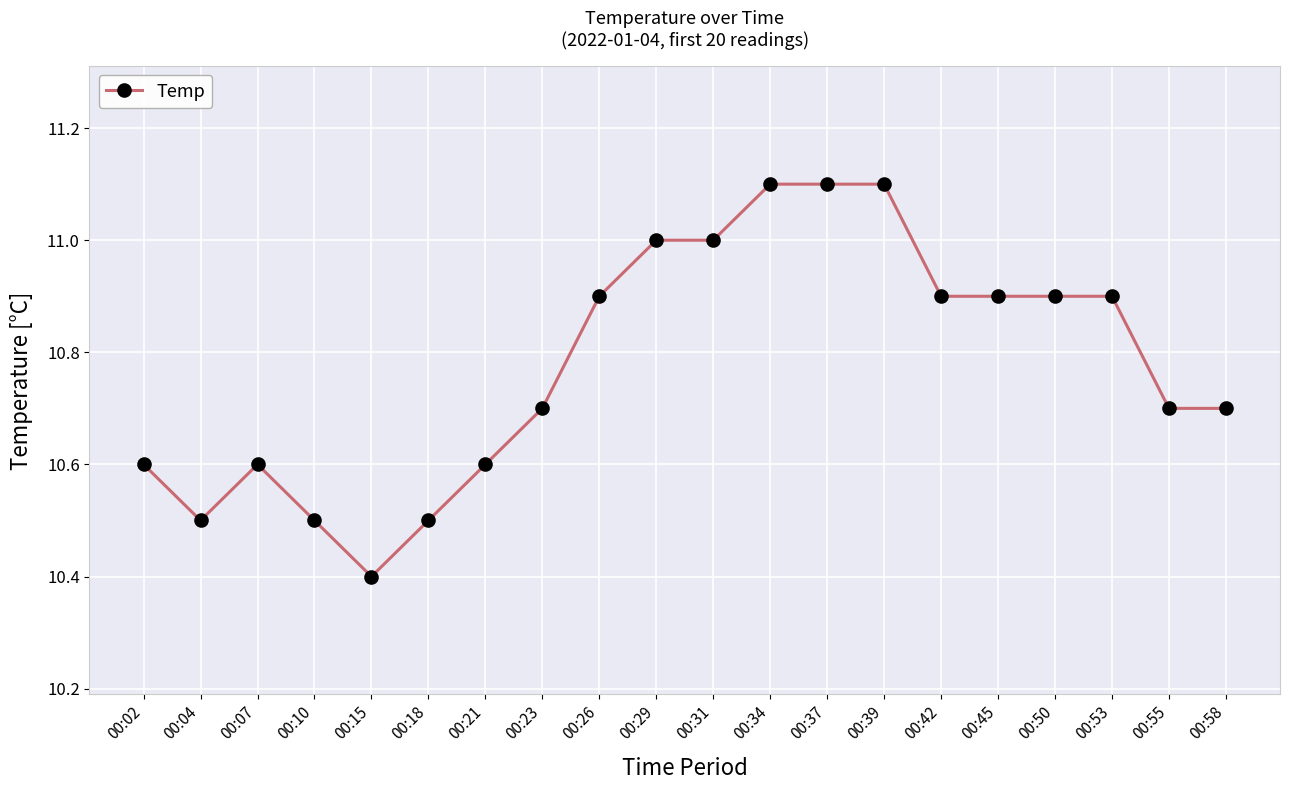

What is the difference between the values at 00:50 and 00:23?

0.2